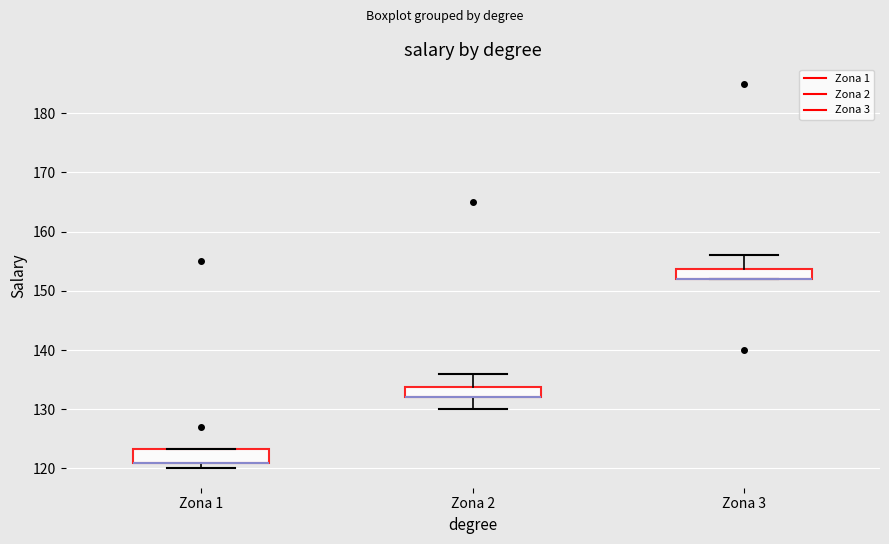

Reading left to right, transcribe this box plot: for each box, give where its median line is, the range the box spans, and where its two whiskers end, as read against the y-axis. The values are not printed on the chart, so give them approximately, as read against the axis.

Zona 1: median 121 (drawn on the box's lower edge), box 121 to 123, whiskers 120 to 123
Zona 2: median 132 (drawn on the box's lower edge), box 132 to 134, whiskers 130 to 136
Zona 3: median 152 (drawn on the box's lower edge), box 152 to 154, whiskers 152 to 156